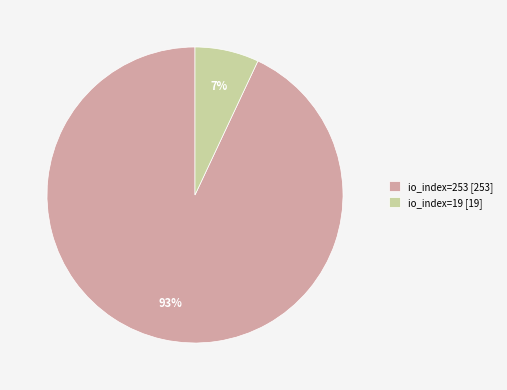

Which category has the smallest portion of the pie?

io_index=19